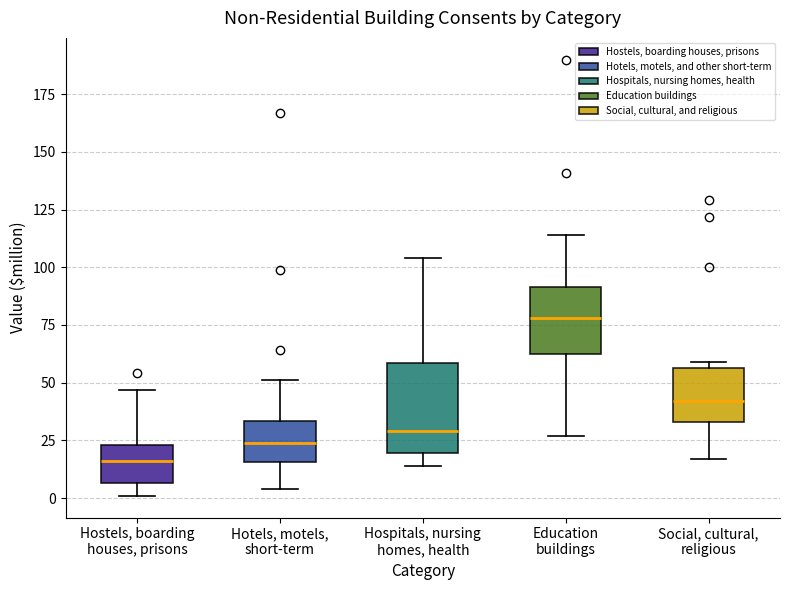

Which box's median line is the highest?

Education buildings